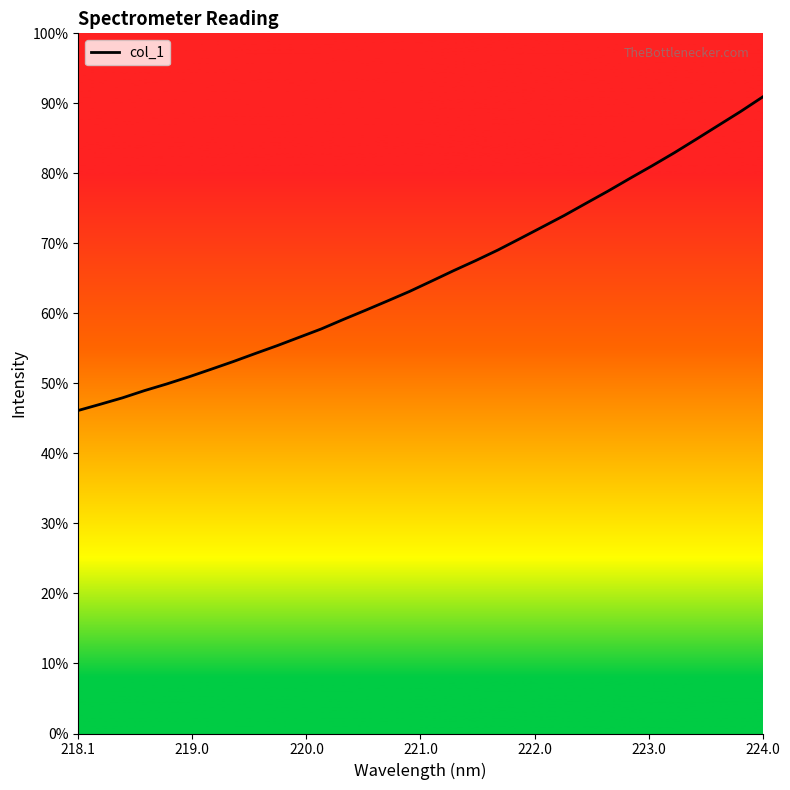

Does the chart have visible grid lines?

No